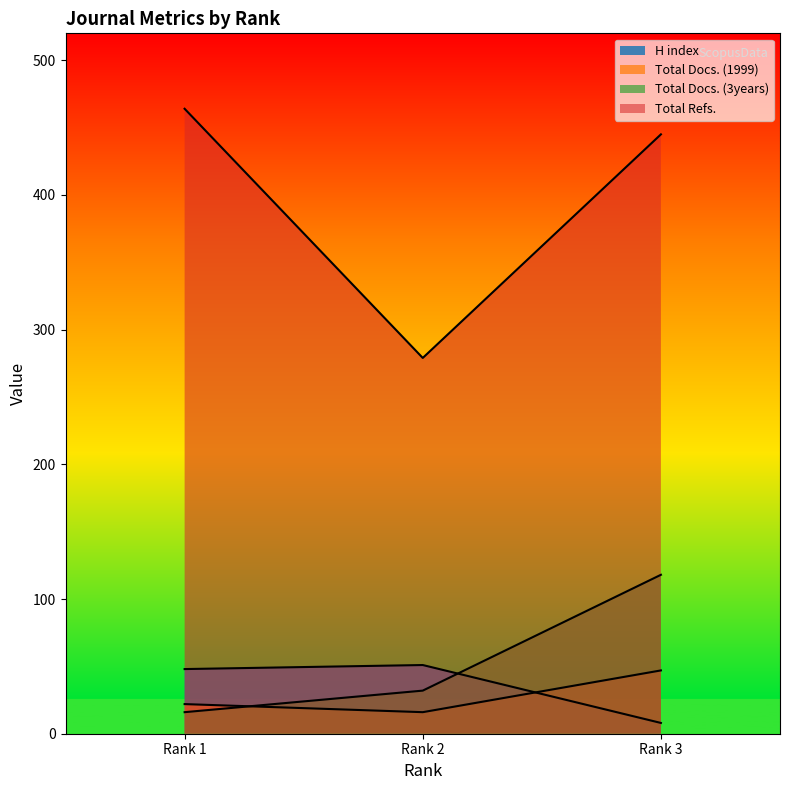

Where is Total Docs. (3years) nearest to the value 67?

Rank 2